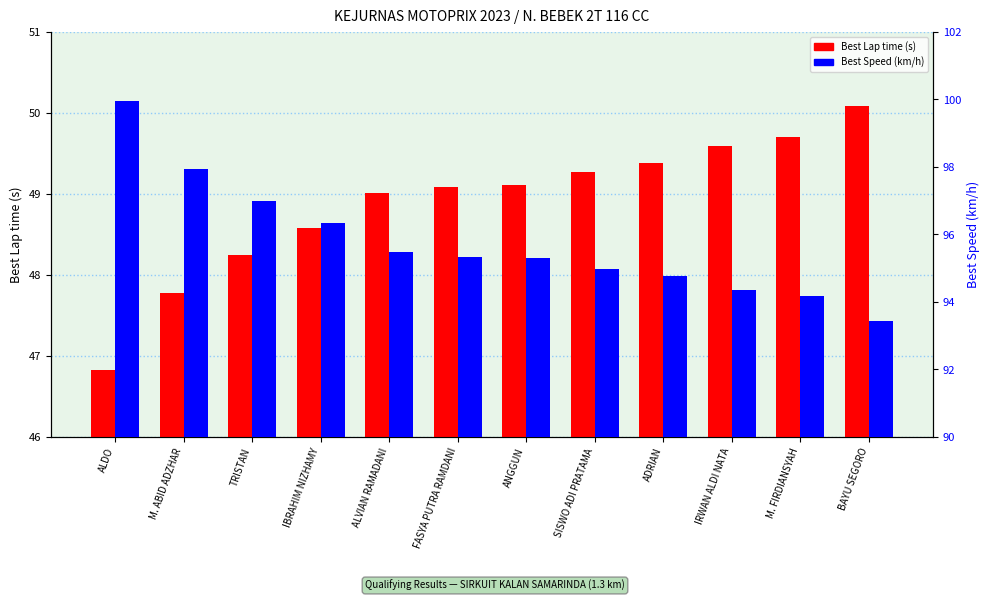

Reading right to left, extract all data points from this chart.

Best Lap time (s): 50.1	49.7	49.6	49.4	49.3	49.1	49.1	49.0	48.6	48.3	47.8	46.8
Best Speed (km/h): 93.4	94.2	94.4	94.8	95.0	95.3	95.3	95.5	96.3	97.0	97.9	100.0